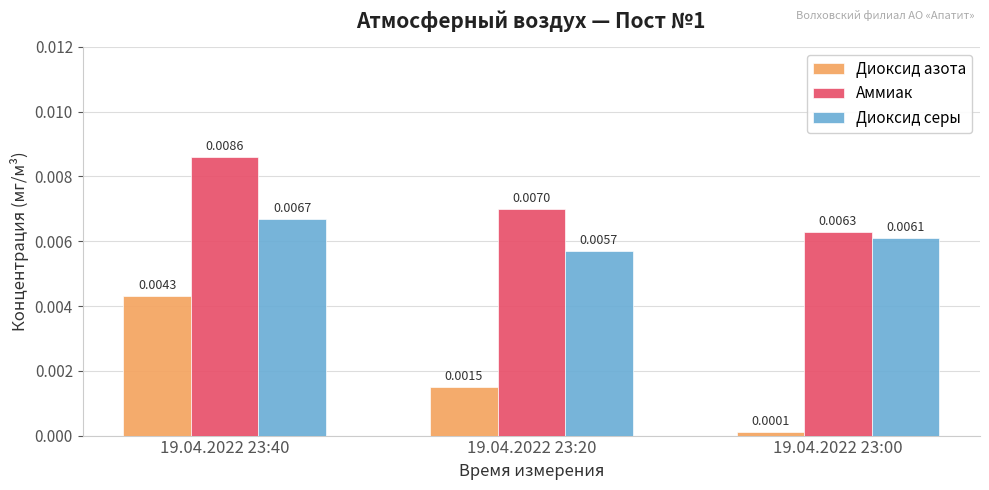

At which label does Аммиак reach its peak?

19.04.2022 23:40